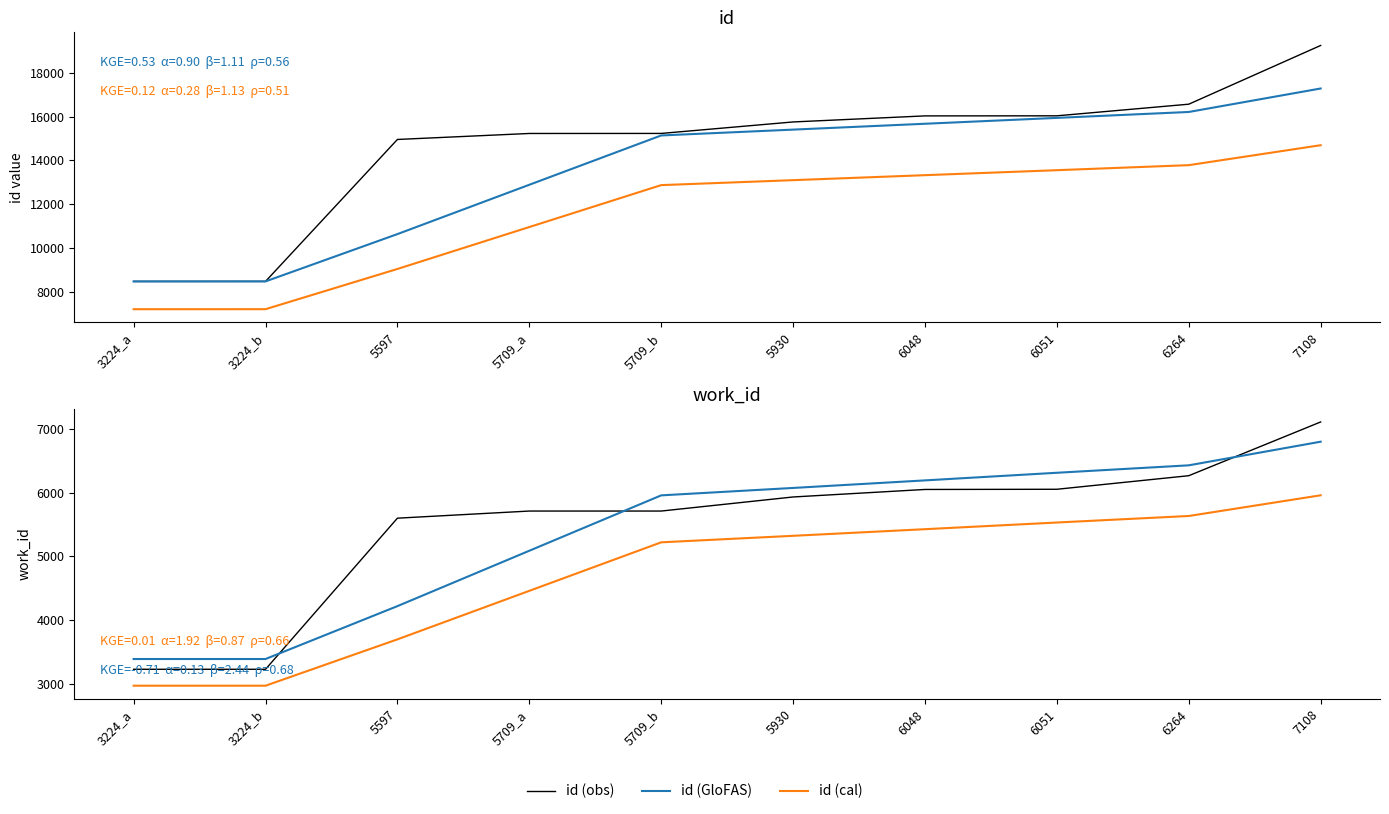

Does the chart display data point markers on the line(s)?

No